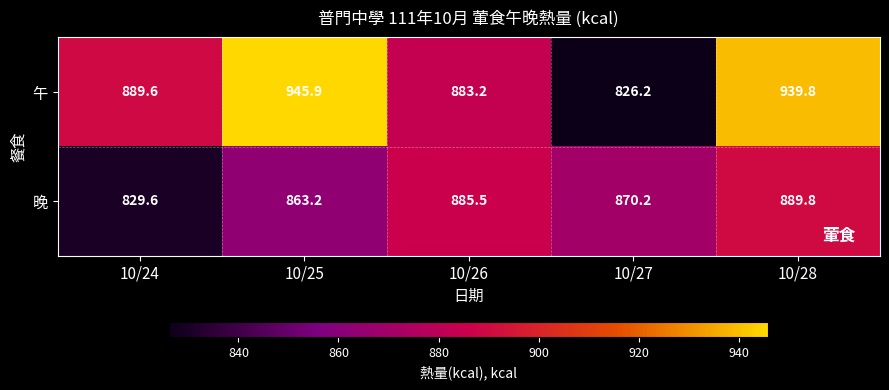

List the series in order of their peak value, lowest first.

晚, 午